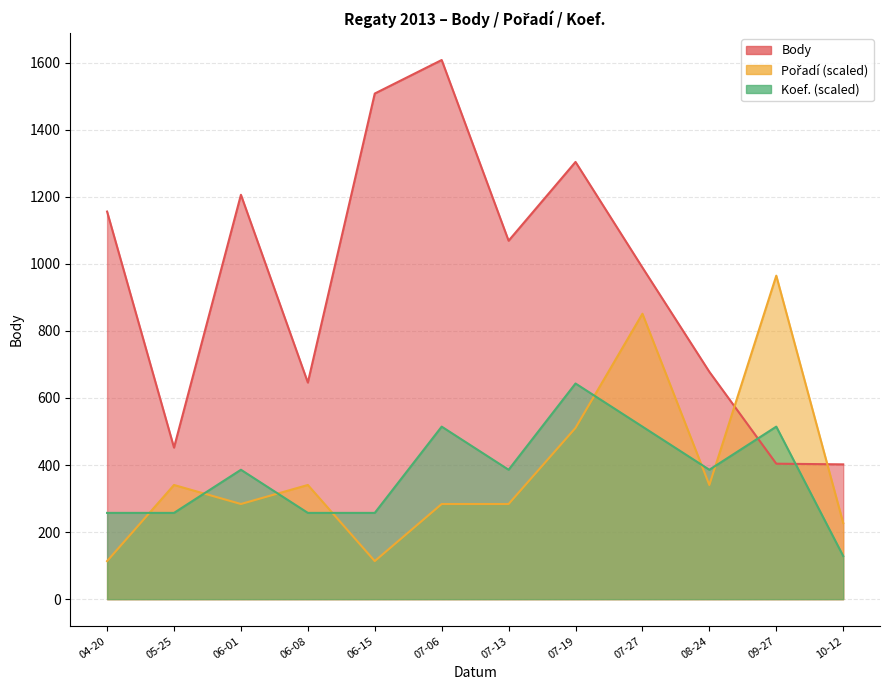

At which category is the sum across all series the highest?

07-19